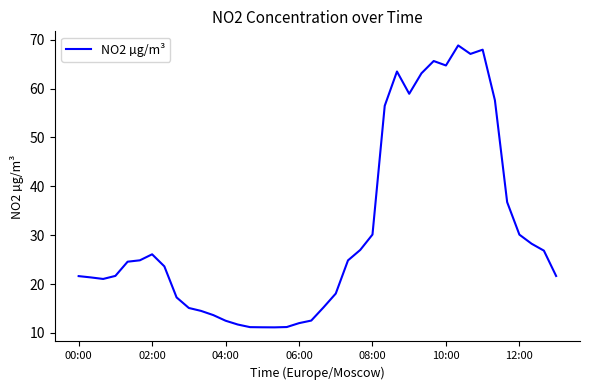

What is the maximum value shown in the chart?

68.8